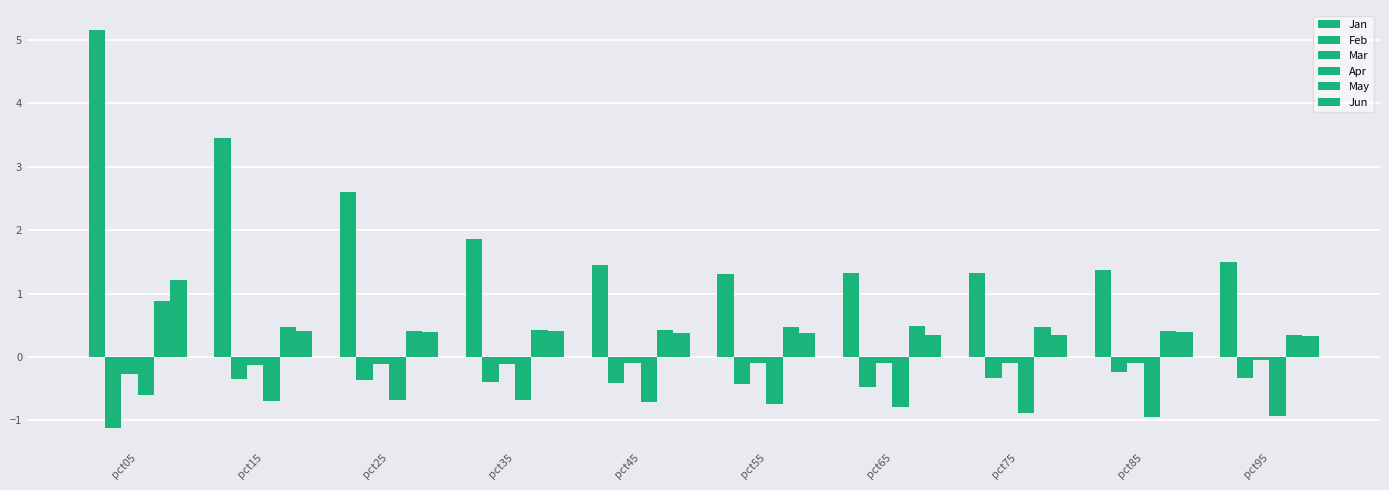

Does the chart contain any negative values?

Yes